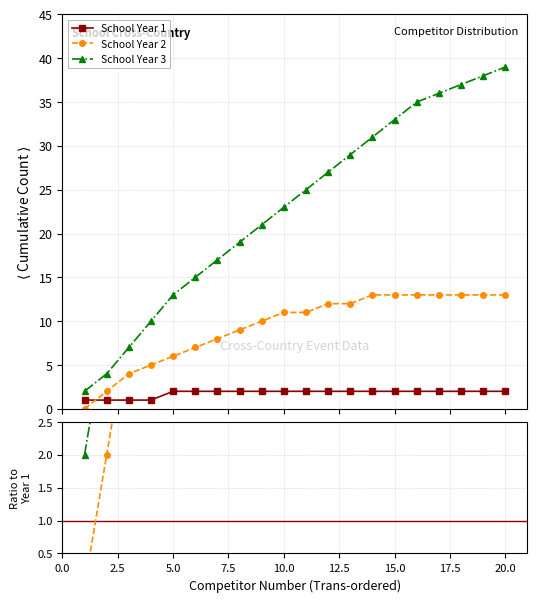

True or false: School Year 2 and School Year 3 cross at least once.

False